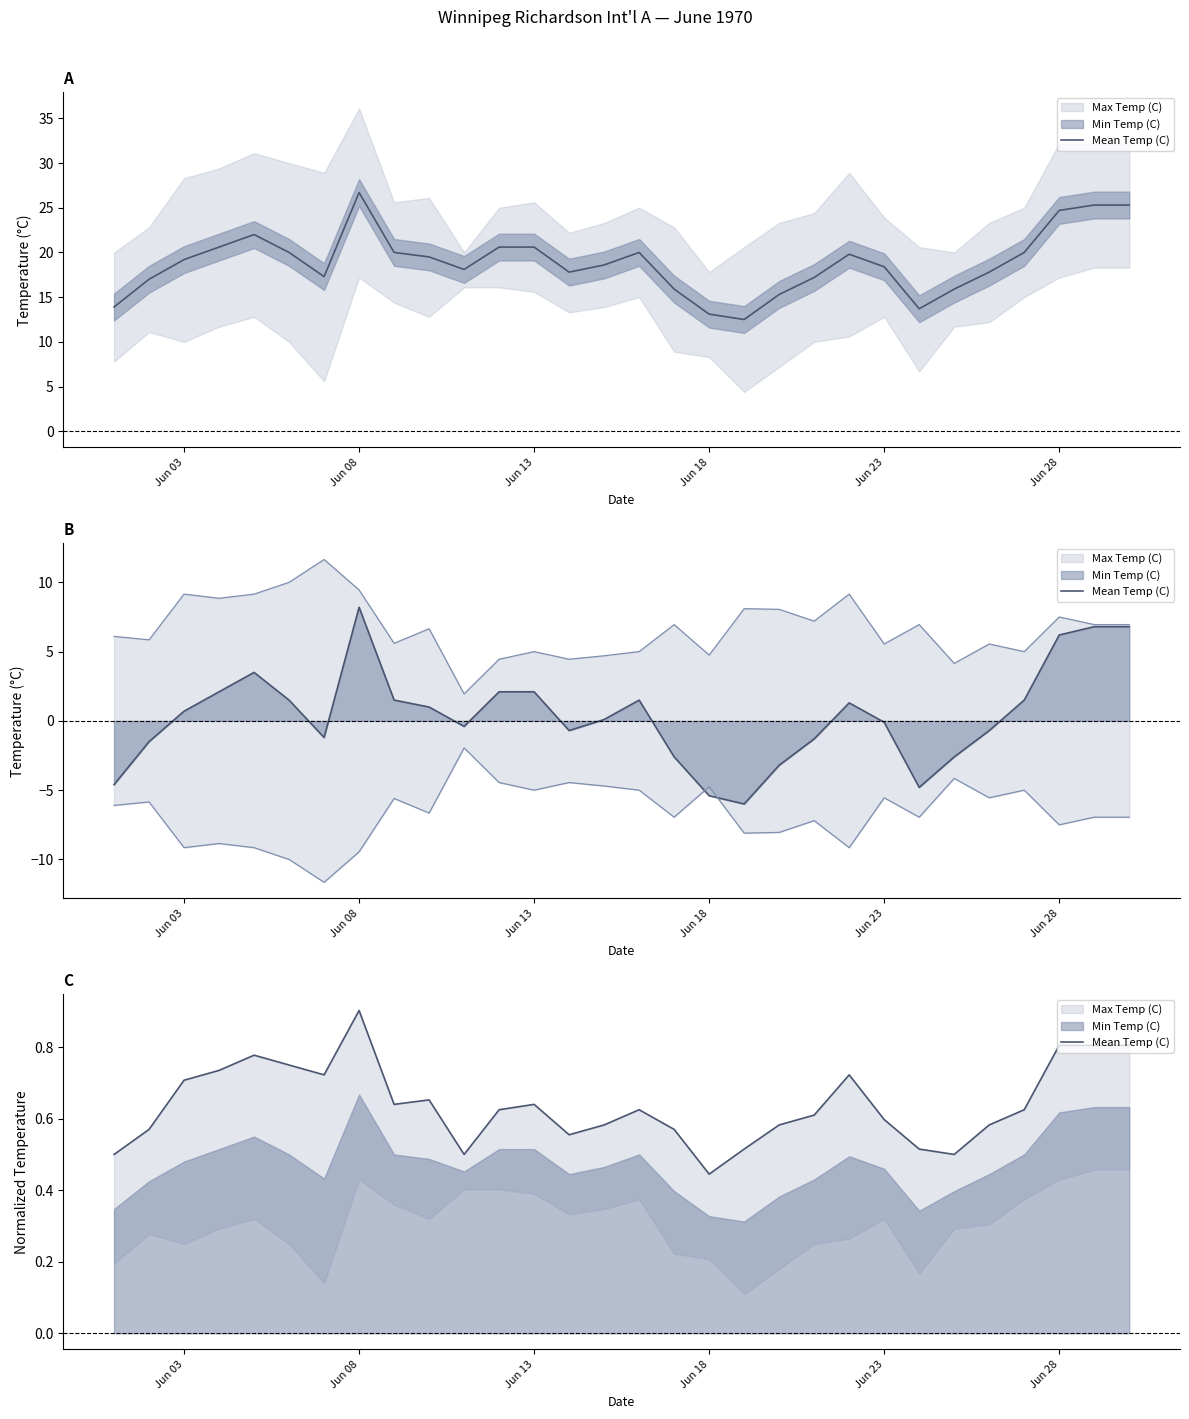

True or false: the data has more than 2 interior local peaks.

True